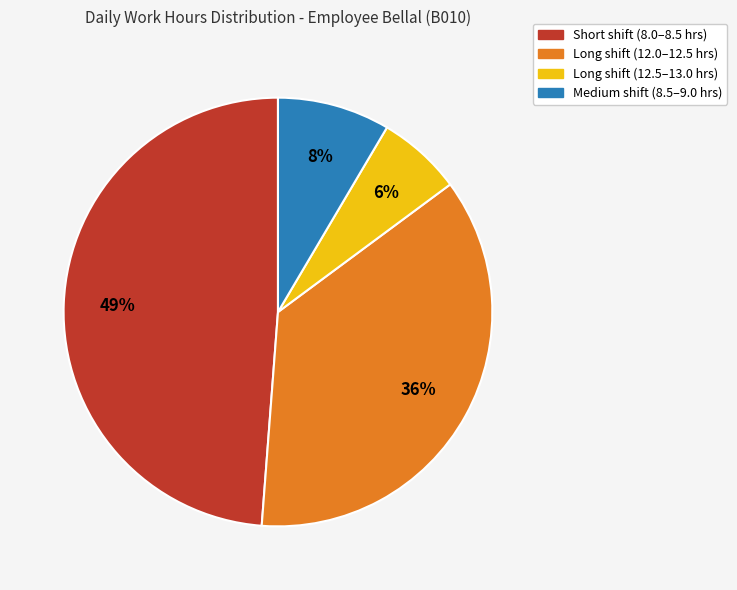

To the nearest percent, what is the average slice percentage?

25%